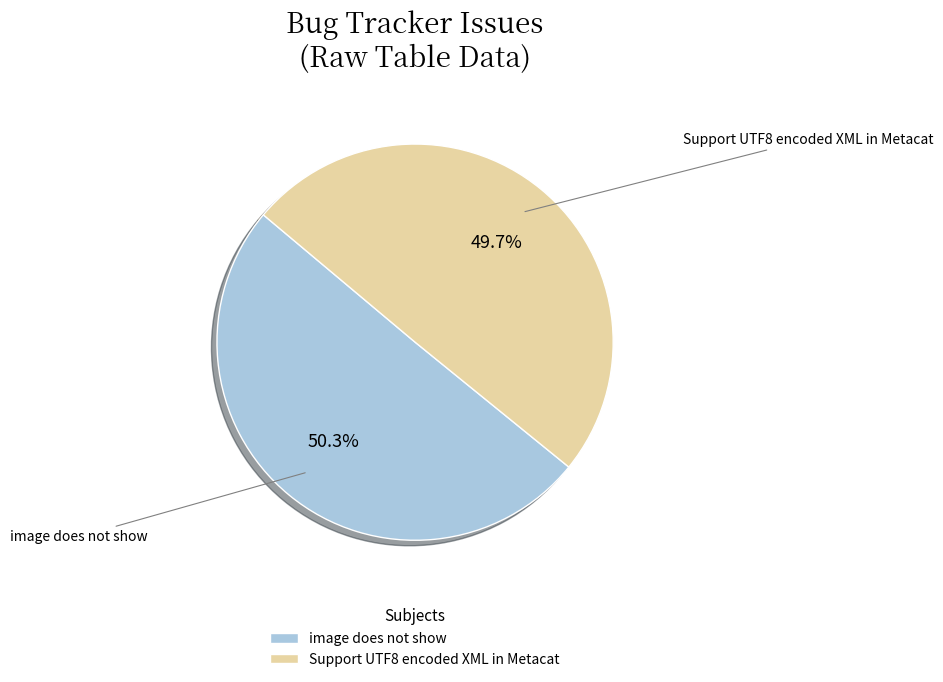

Approximately how many times larger is the value at Support UTF8 encoded XML in Metacat compared to image does not show?

1.0